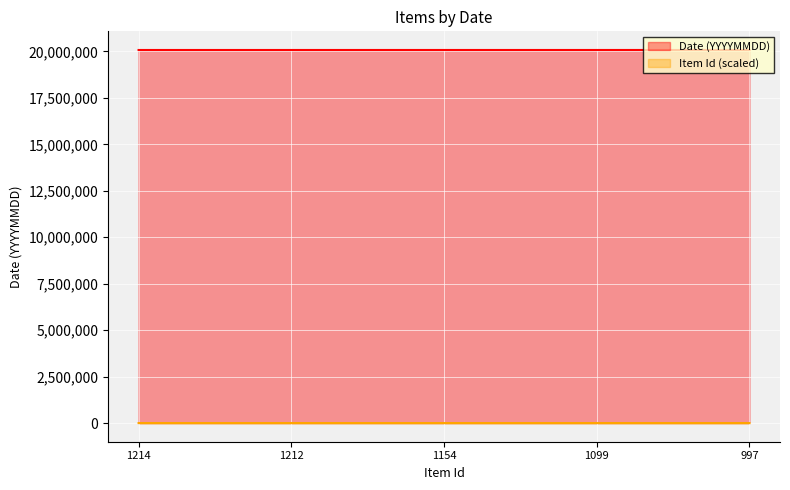

Where does the Date (YYYYMMDD) series first go above 20080224?

1099